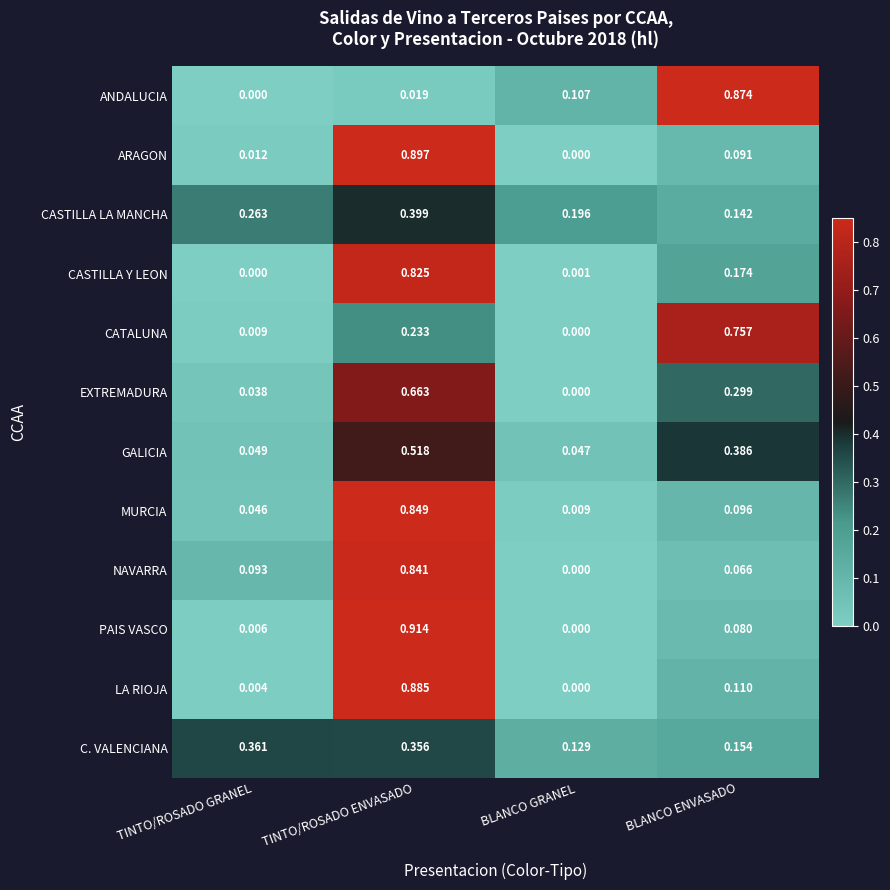

Rank the series by their maximum value, from lowest to highest.

C. VALENCIANA, CASTILLA LA MANCHA, GALICIA, EXTREMADURA, CATALUNA, CASTILLA Y LEON, NAVARRA, MURCIA, ANDALUCIA, LA RIOJA, ARAGON, PAIS VASCO